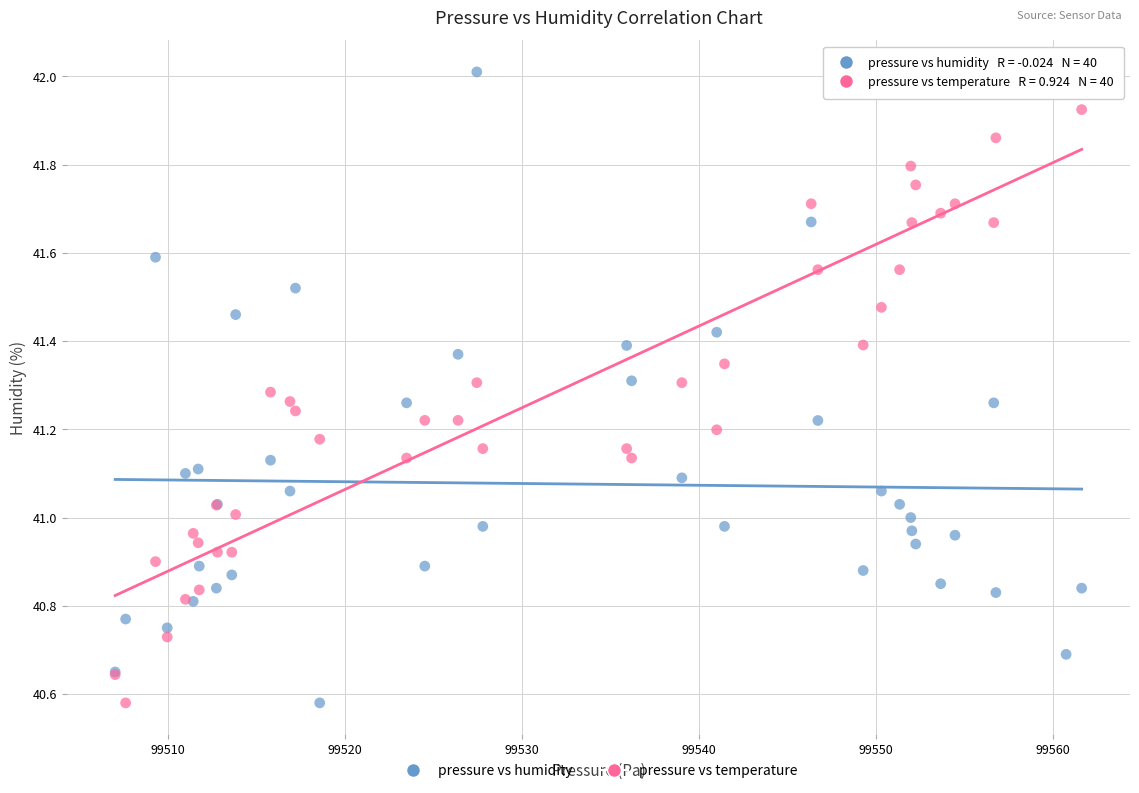

What are all the series names shown in the legend?

pressure vs humidity, pressure vs temperature